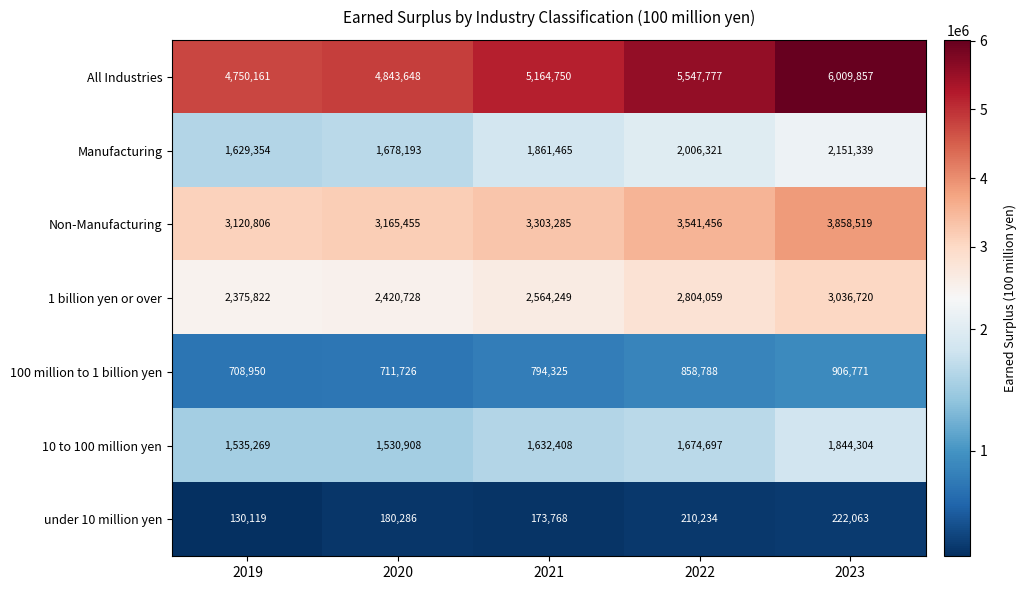

At how many categories does at least one series exceed 4810855?

4